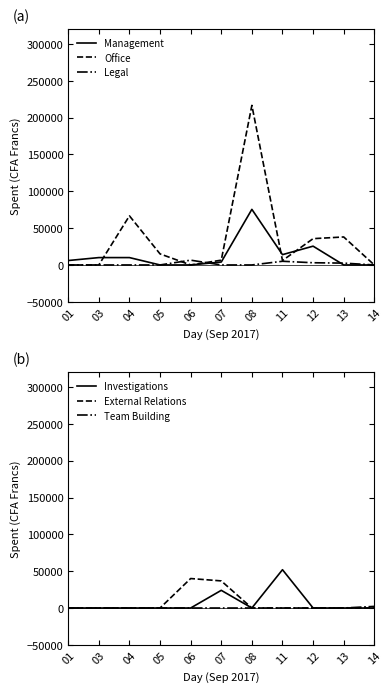

List the labels in order of Legal value, largest first.

06, 11, 12, 13, 01, 03, 04, 05, 07, 08, 14